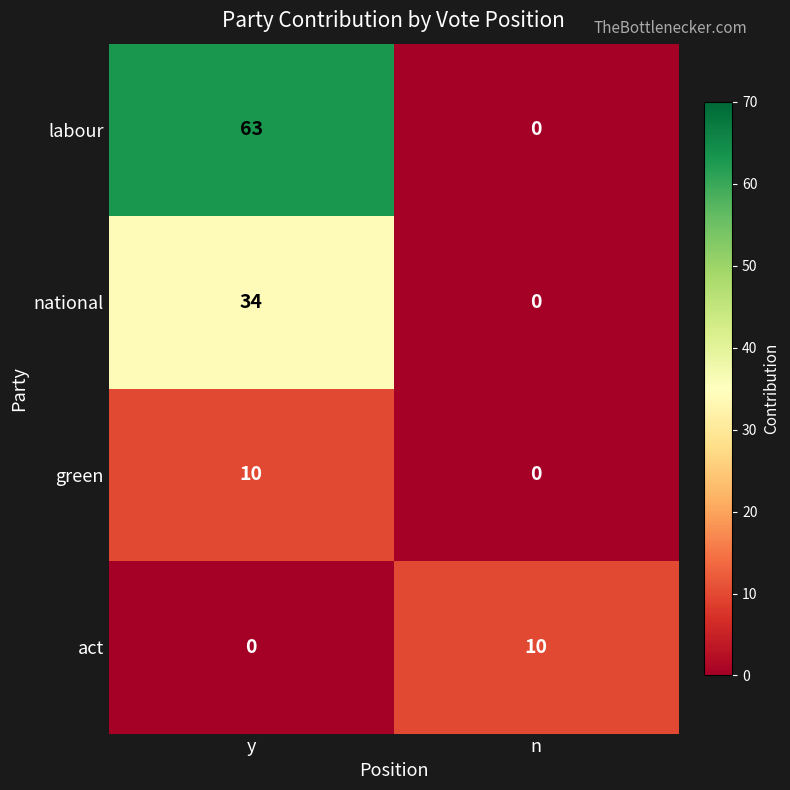

Which series has the largest range (max minus min)?

labour